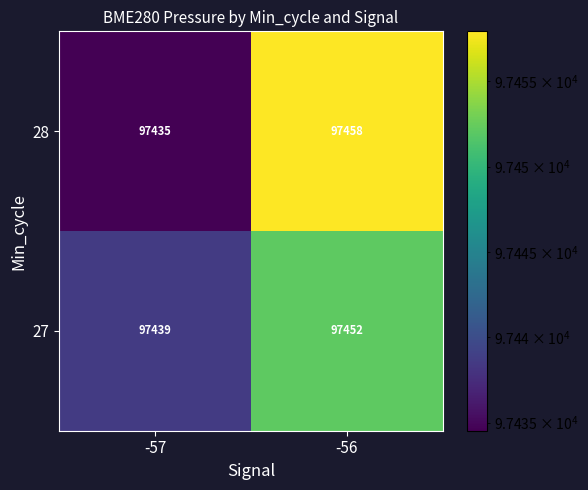

Is it true that 28 equals 45920 at -56?

False